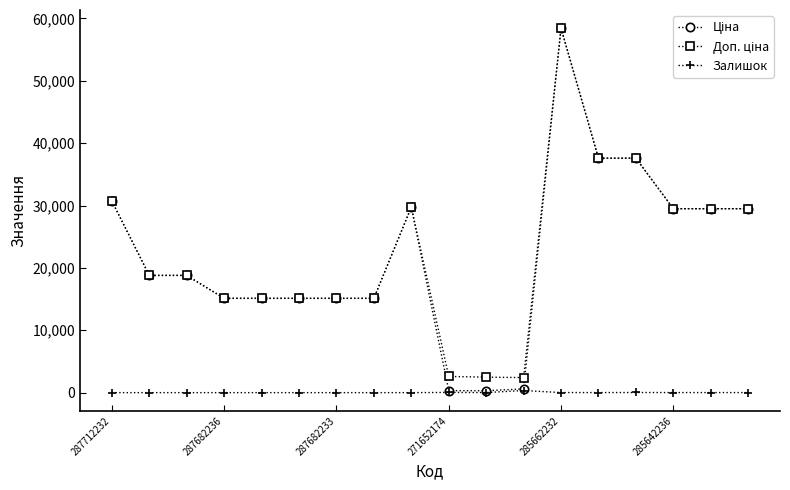

Does the chart have visible grid lines?

No